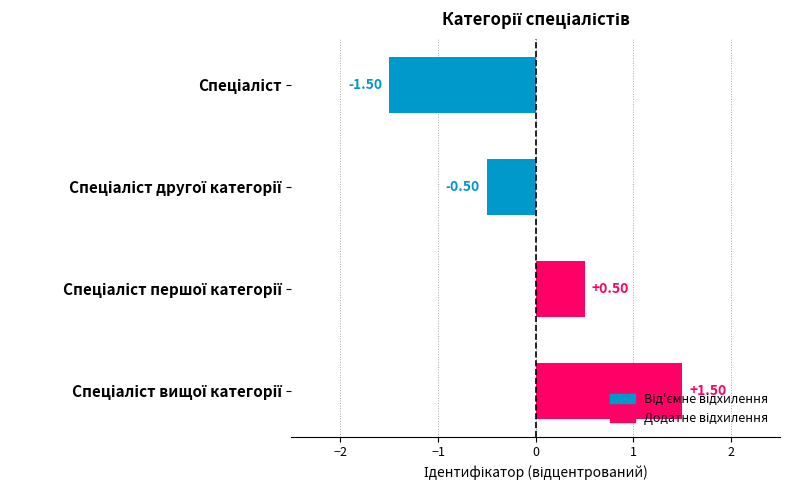

What is the difference between the second highest and second lowest values?

1.0